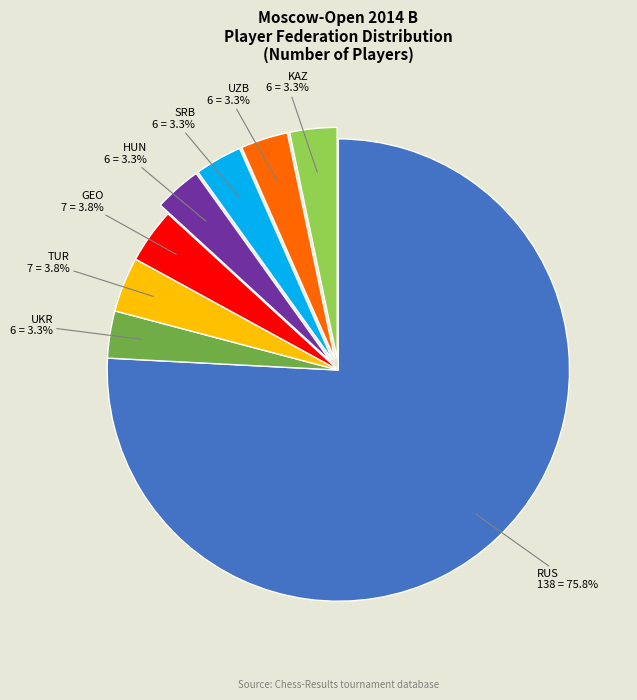

Is there a majority slice in this chart?

Yes